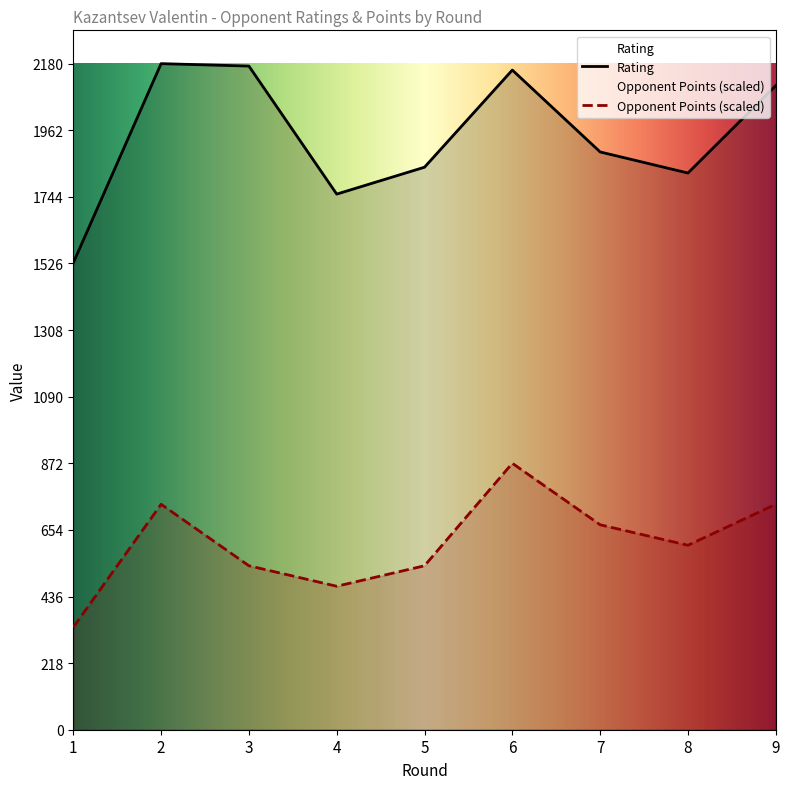

Between 2 and 1, which is larger?

2